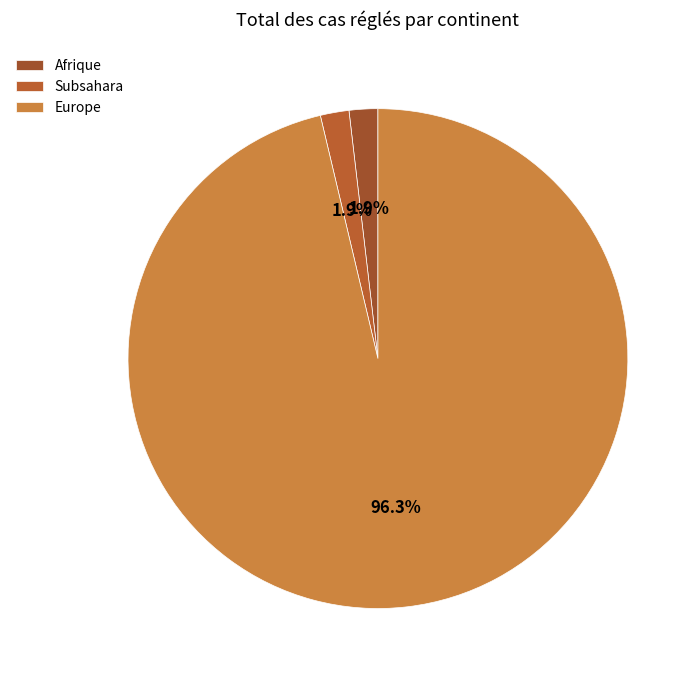

How many slices are in this pie chart?

3